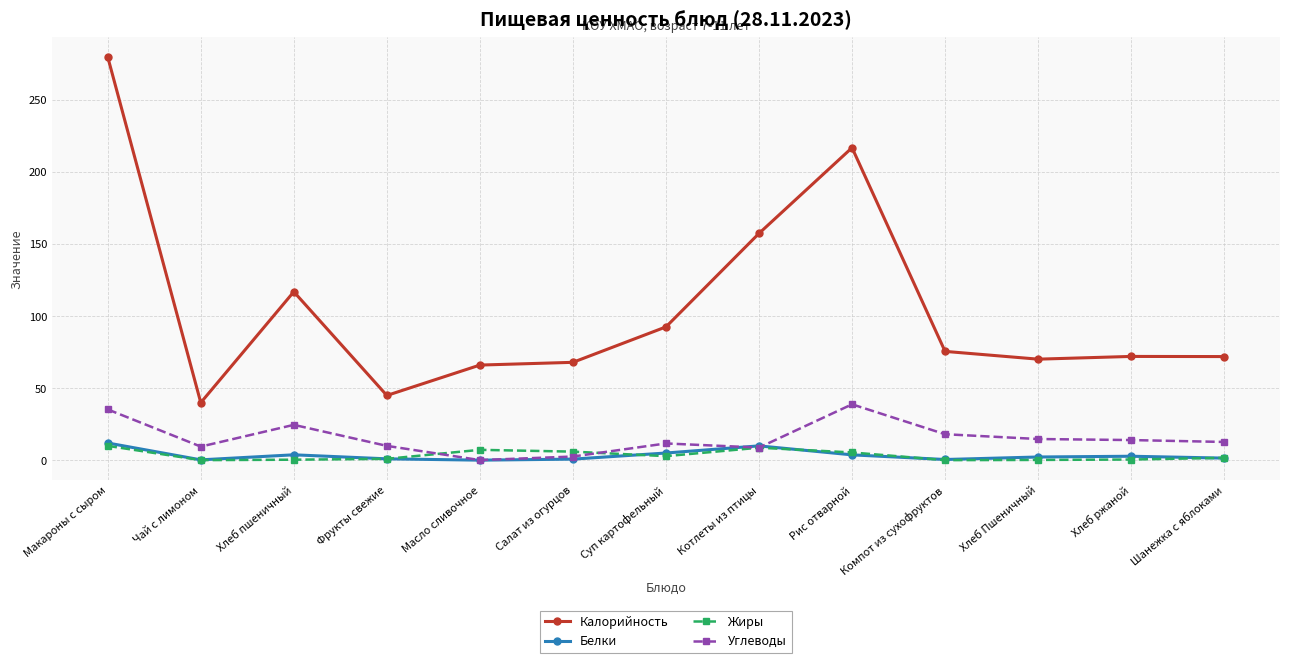

True or false: Белки and Калорийность cross at least once.

False